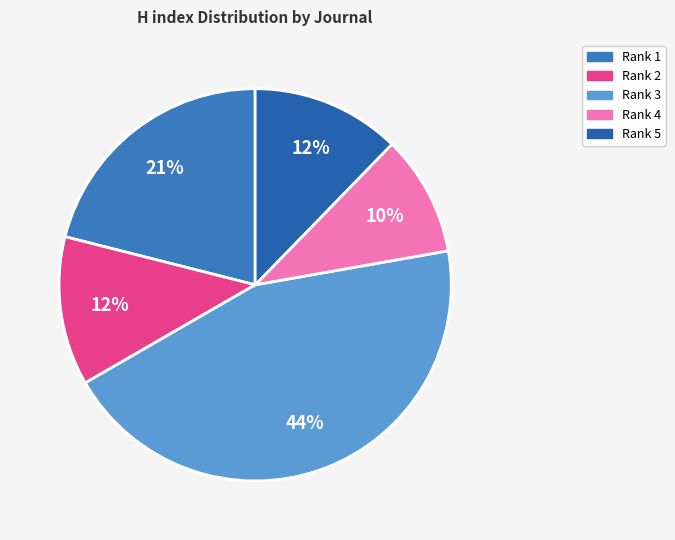

How many slices are in this pie chart?

5